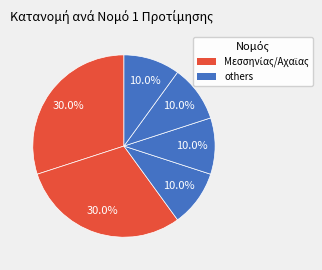

Is there any slice that represents more than half of the pie?

No